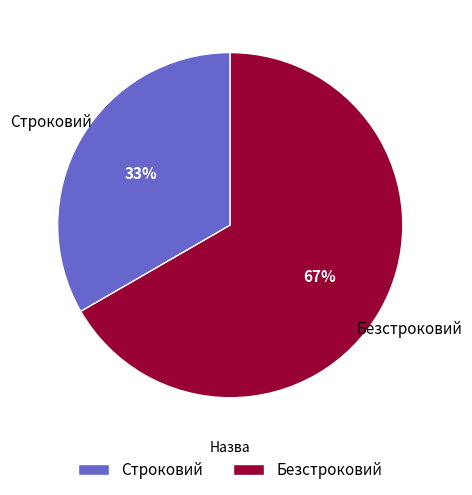

What percentage is the Безстроковий slice, to the nearest percent?

67%